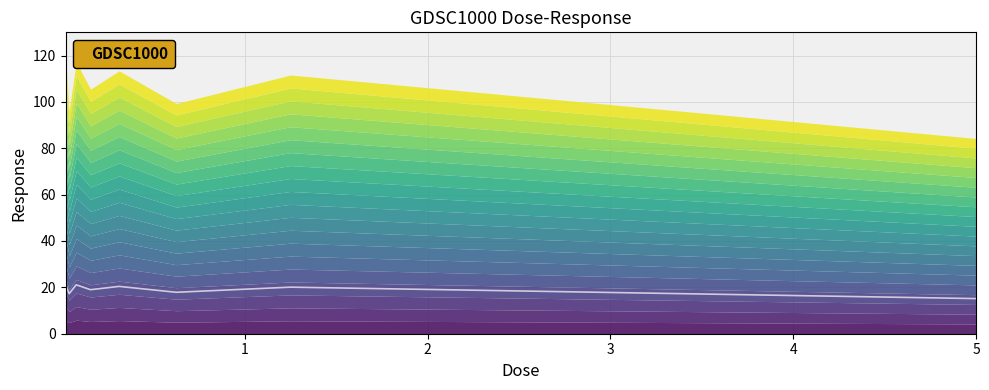

The chart shows a value of 17.9 at 0.625. True or false?

True